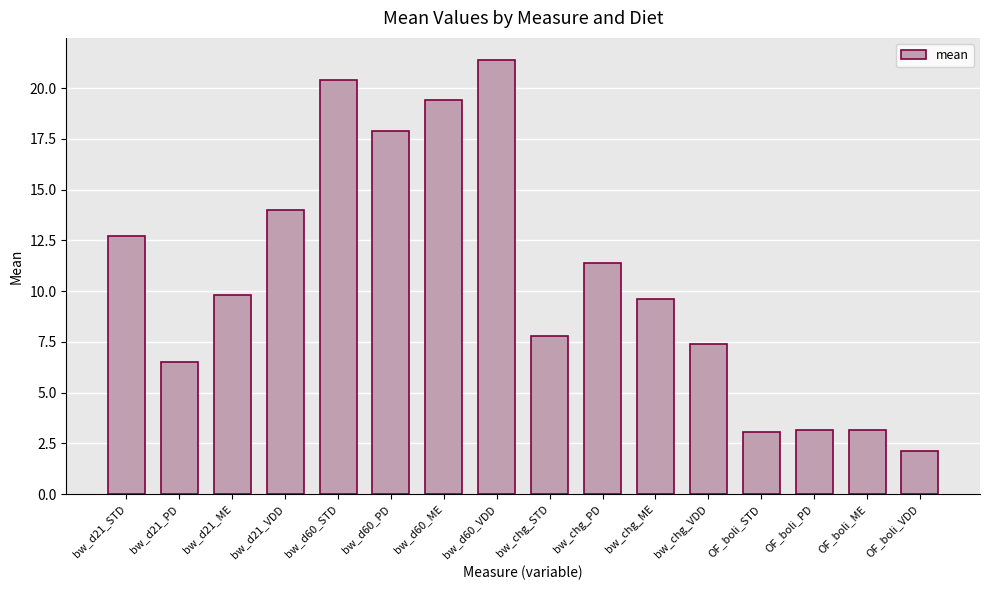

The chart shows a value of 17.9 at bw_d60_PD. True or false?

True